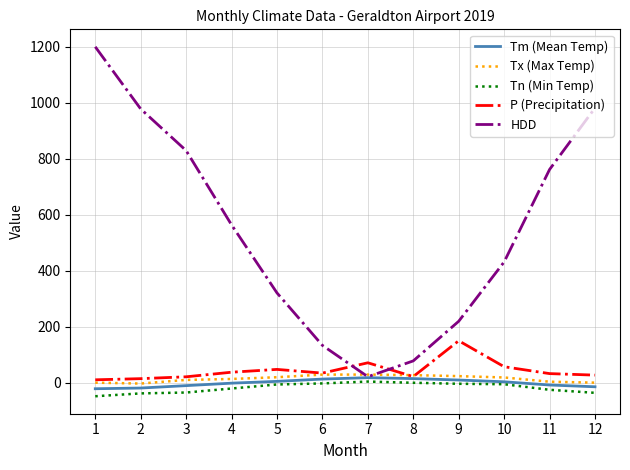

Between which two adjacent categories do HDD and P (Precipitation) first intersect?

6 and 7